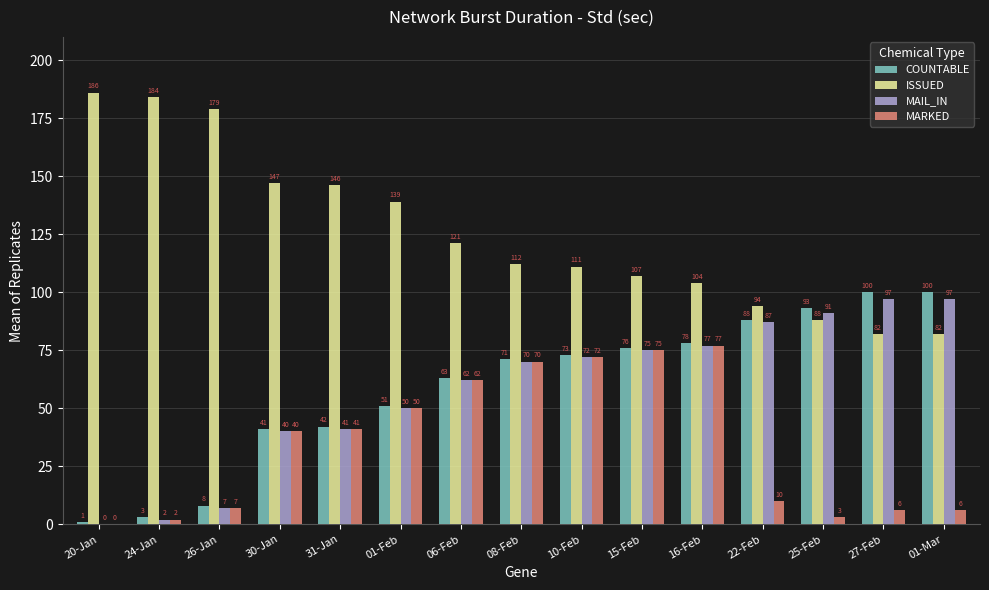

True or false: MARKED has a value of 95 at 06-Feb.

False